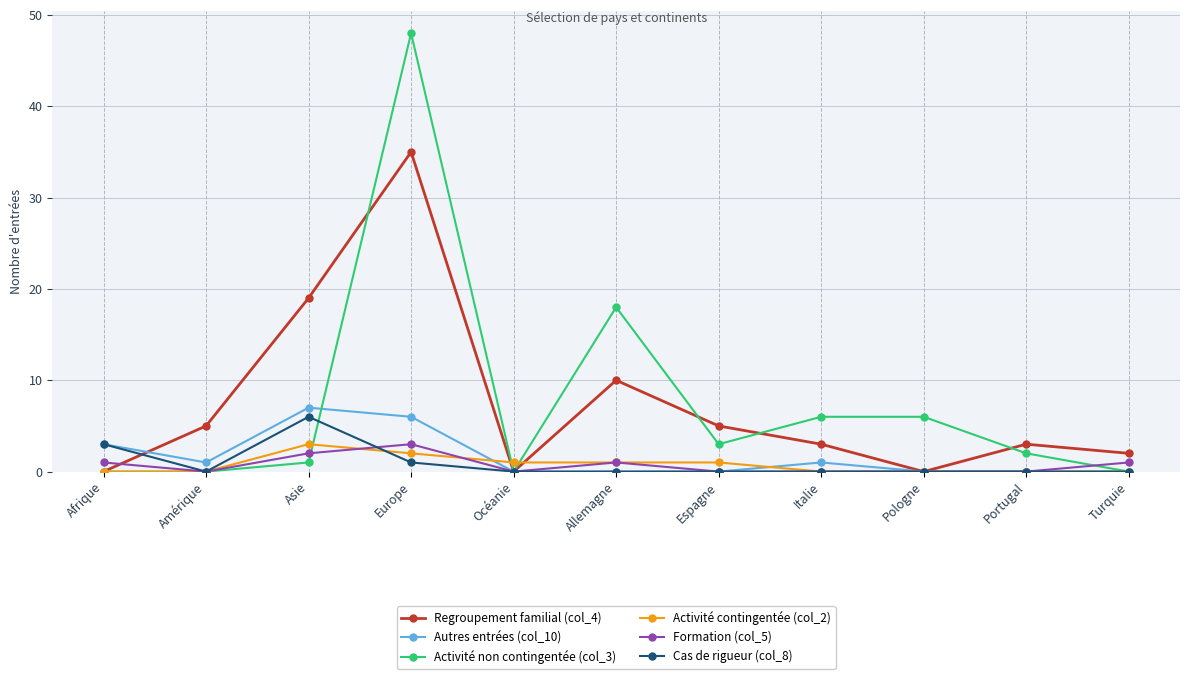

Reading left to right, transcribe all the data shown in this chart.

Regroupement familial (col_4): Afrique=0	Amérique=5	Asie=19	Europe=35	Océanie=0	Allemagne=10	Espagne=5	Italie=3	Pologne=0	Portugal=3	Turquie=2
Autres entrées (col_10): Afrique=3	Amérique=1	Asie=7	Europe=6	Océanie=0	Allemagne=0	Espagne=0	Italie=1	Pologne=0	Portugal=0	Turquie=0
Activité non contingentée (col_3): Afrique=0	Amérique=0	Asie=1	Europe=48	Océanie=0	Allemagne=18	Espagne=3	Italie=6	Pologne=6	Portugal=2	Turquie=0
Activité contingentée (col_2): Afrique=0	Amérique=0	Asie=3	Europe=2	Océanie=1	Allemagne=1	Espagne=1	Italie=0	Pologne=0	Portugal=0	Turquie=0
Formation (col_5): Afrique=1	Amérique=0	Asie=2	Europe=3	Océanie=0	Allemagne=1	Espagne=0	Italie=0	Pologne=0	Portugal=0	Turquie=1
Cas de rigueur (col_8): Afrique=3	Amérique=0	Asie=6	Europe=1	Océanie=0	Allemagne=0	Espagne=0	Italie=0	Pologne=0	Portugal=0	Turquie=0